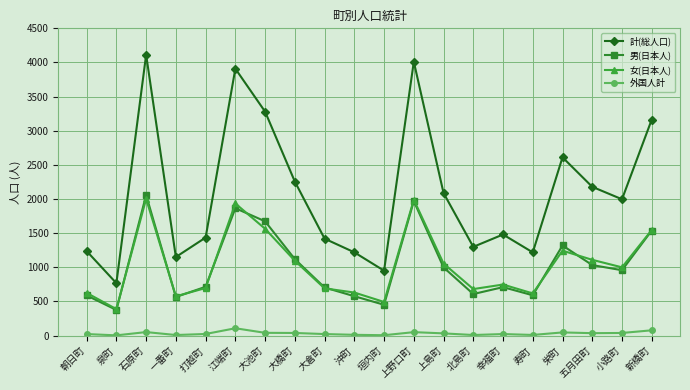

How many lines are shown in the chart?

4